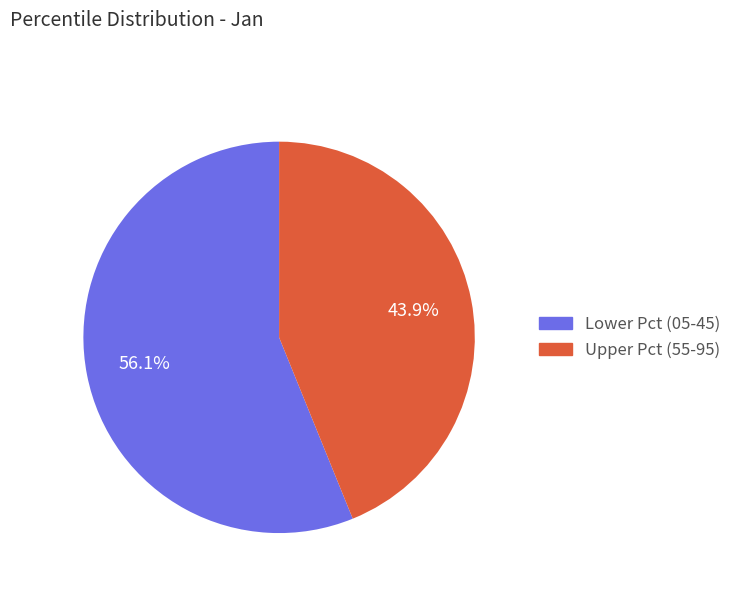

Is there a majority slice in this chart?

Yes